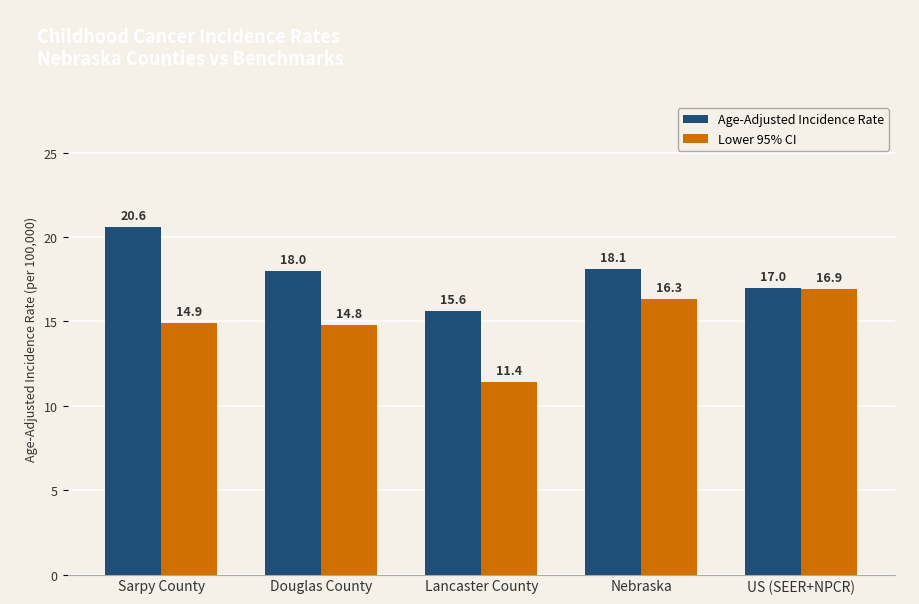

What is the minimum value for Lower 95% CI?

11.4